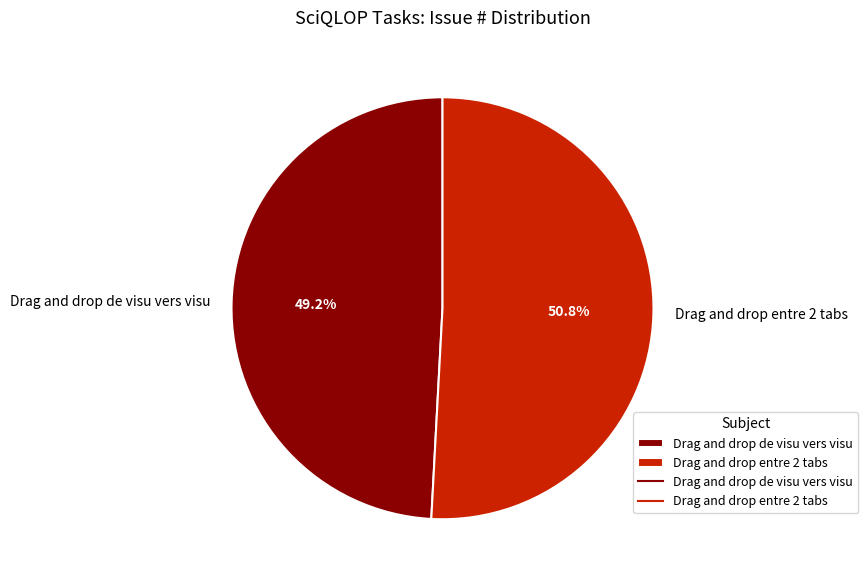

Is it true that Drag and drop de visu vers visu is 56% of the pie?

False